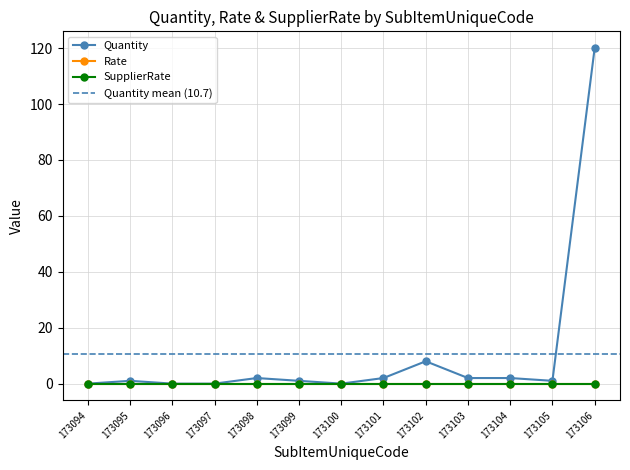

At how many categories does at least one series exceed 100?

1